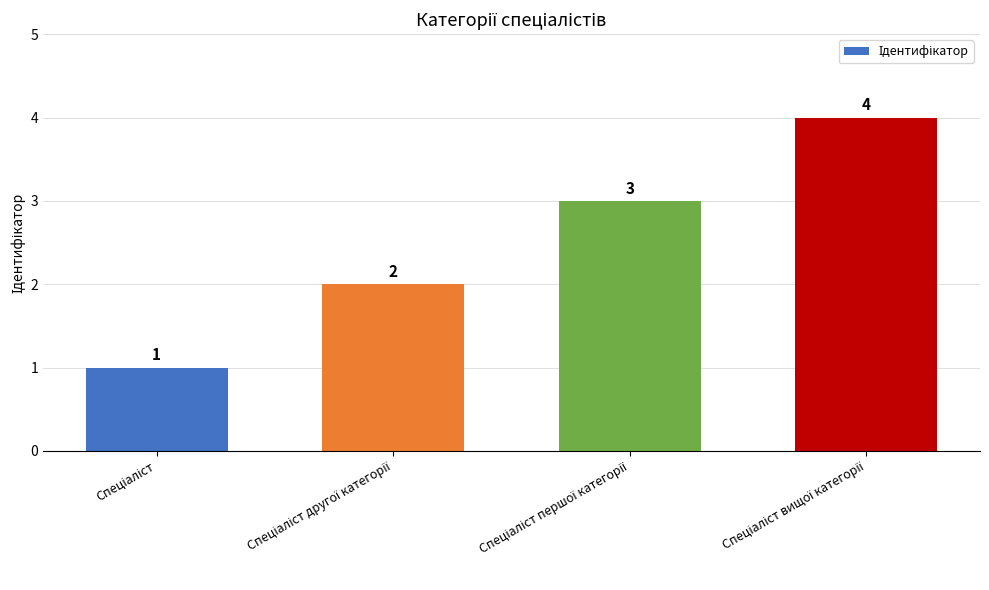

What is the difference between the second highest and minimum values?

2